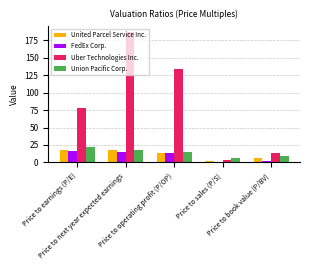

Is it true that Union Pacific Corp. equals 22.0 at Price to earnings (P/E)?

True